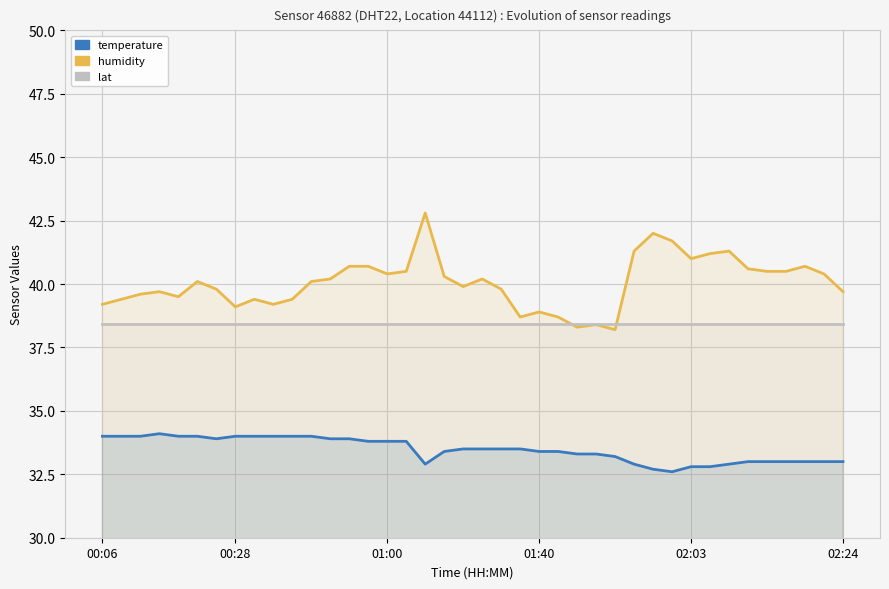

How many categories are shown in the chart?

40